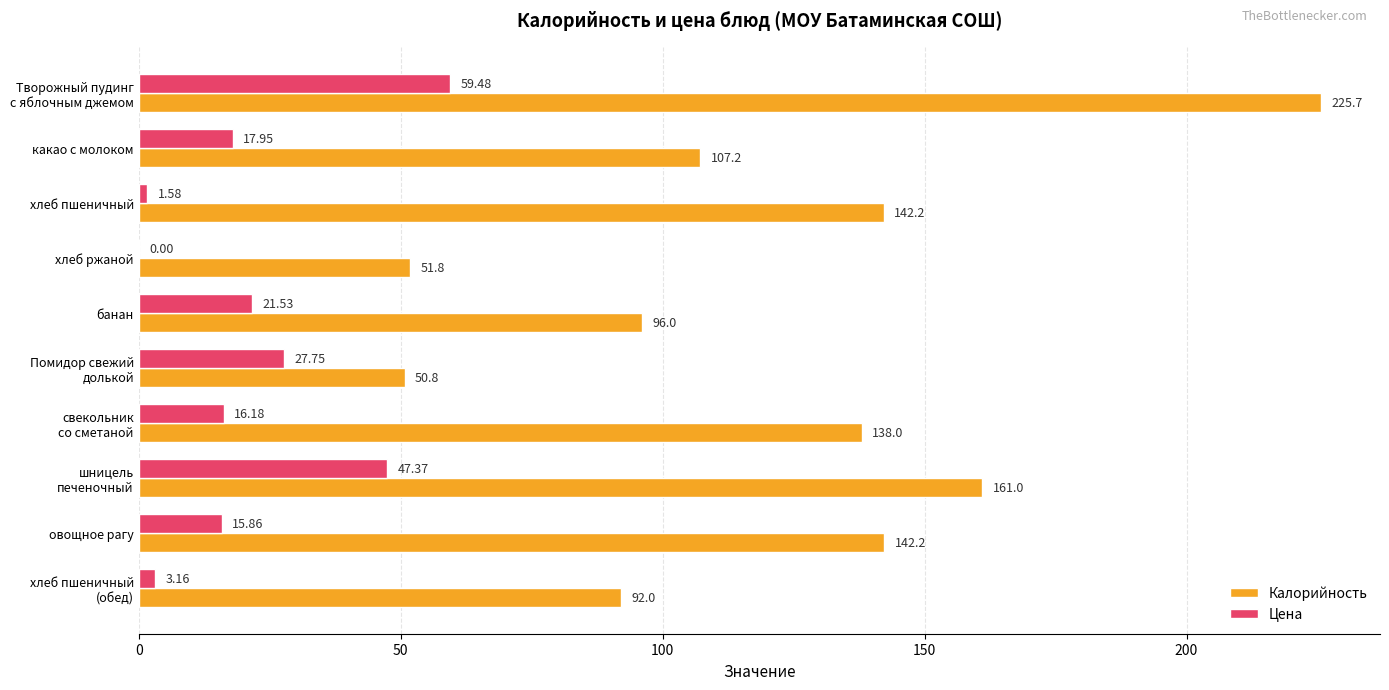

Which series has the largest total across all categories?

Калорийность